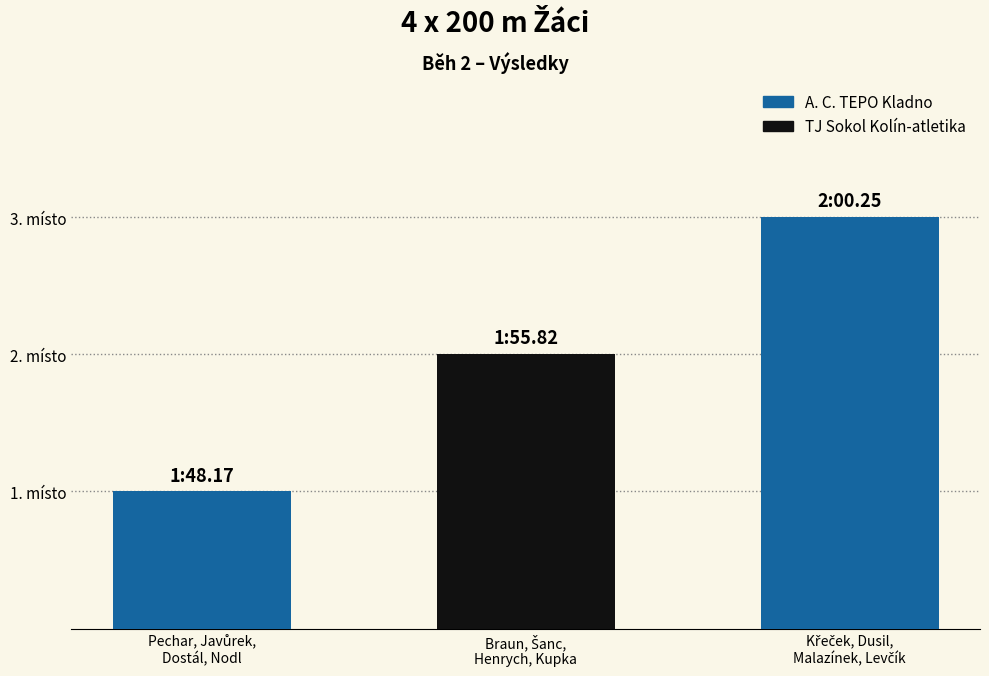

What is the sum of all values?

6